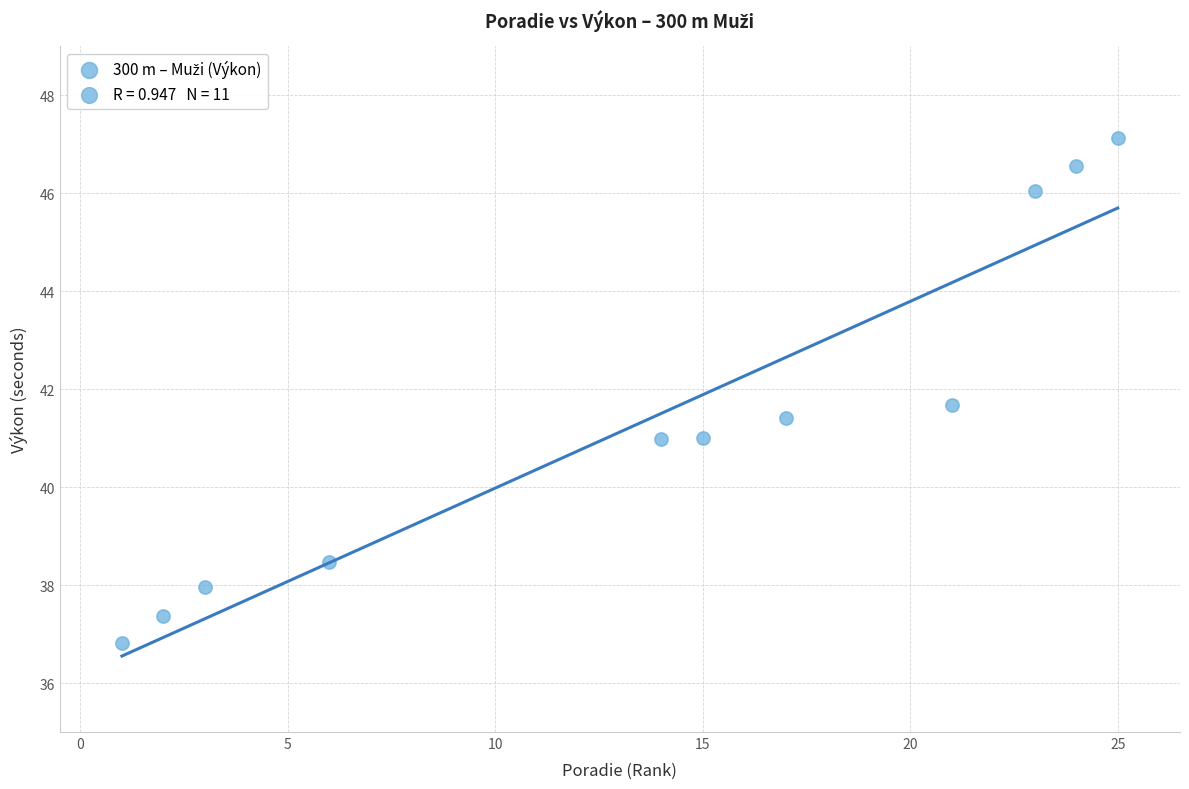

What is the average Y value?

41.4